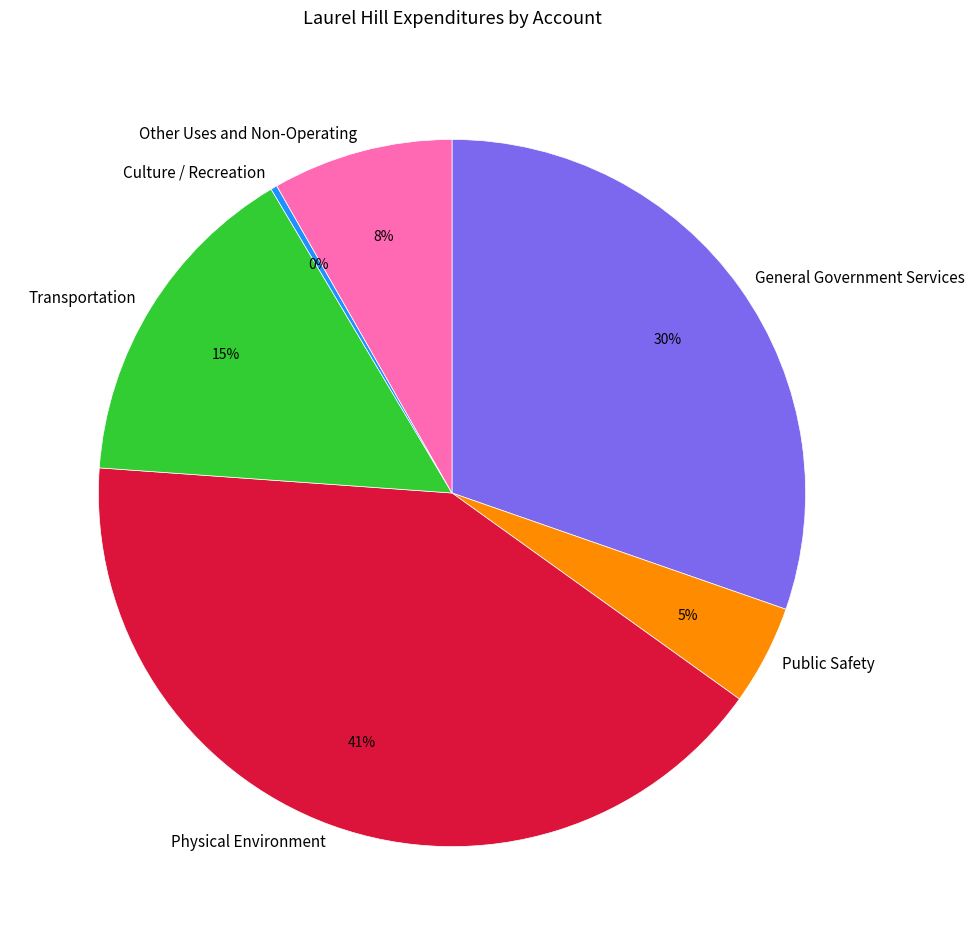

Is Other Uses and Non-Operating the majority of the pie?

No